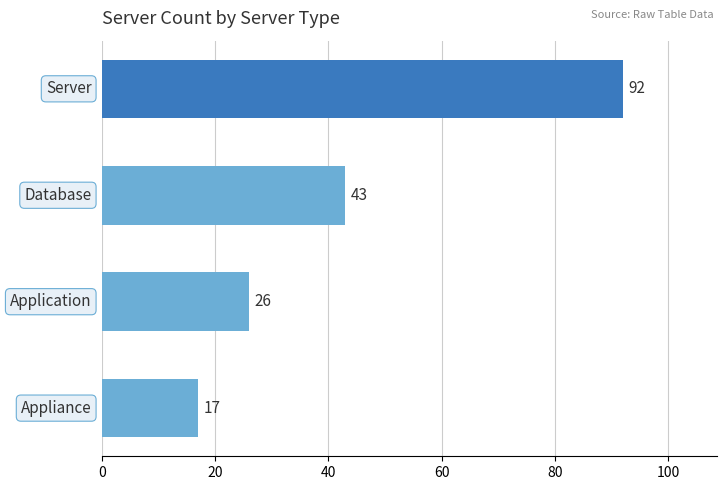

How many values are between 26 and 92?

3